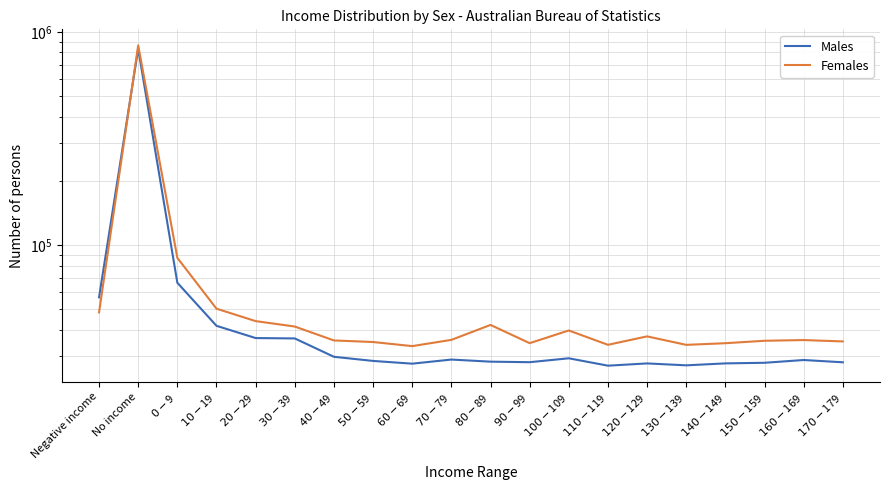

List the labels in order of Males value, smallest first.

$110-$119, $130-$139, $60-$69, $120-$129, $140-$149, $150-$159, $170-$179, $90-$99, $80-$89, $50-$59, $160-$169, $70-$79, $100-$109, $40-$49, $30-$39, $20-$29, $10-$19, Negative income, $0-$9, No income